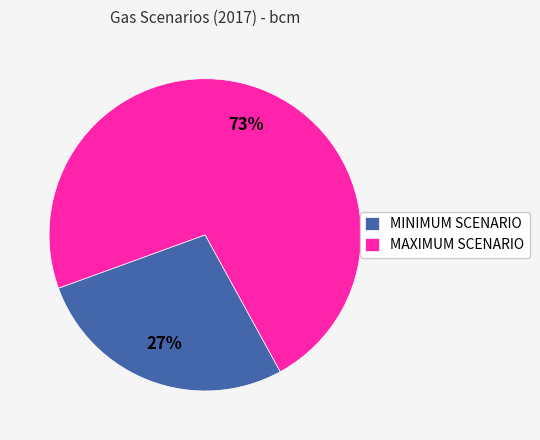

Is the sum of MINIMUM SCENARIO and MAXIMUM SCENARIO greater than half?

Yes